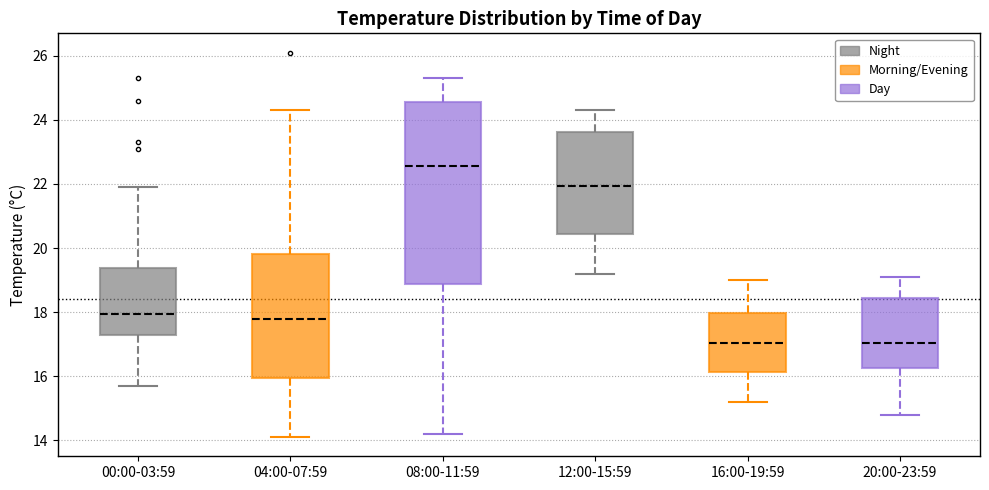

Which box has the highest median line?

08:00-11:59